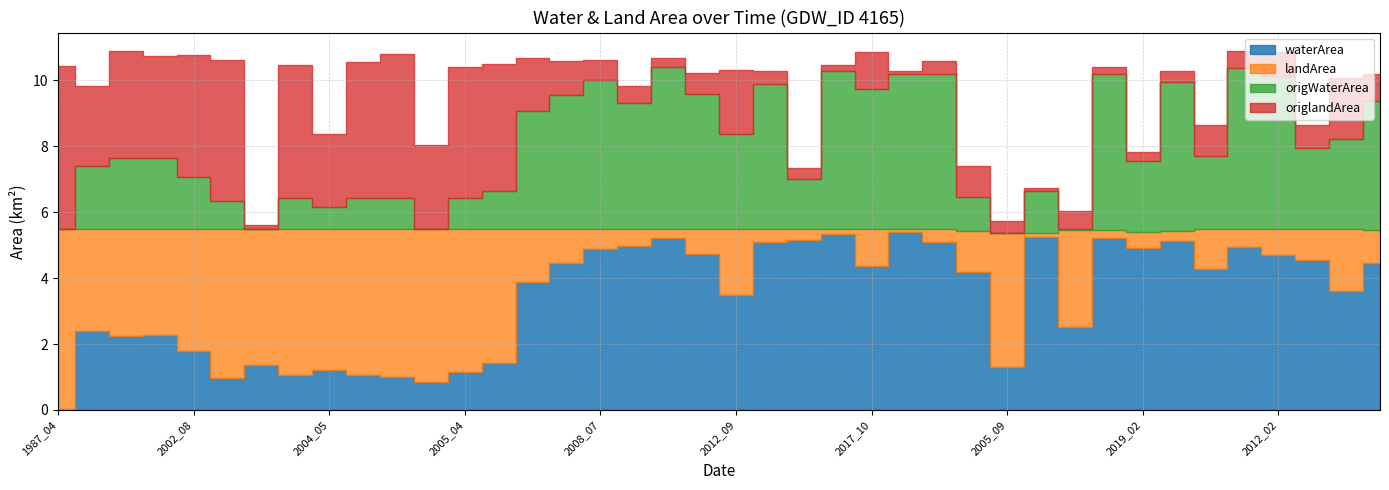

List the series in order of their overall mean, lowest first.

origlandArea, landArea, origWaterArea, waterArea